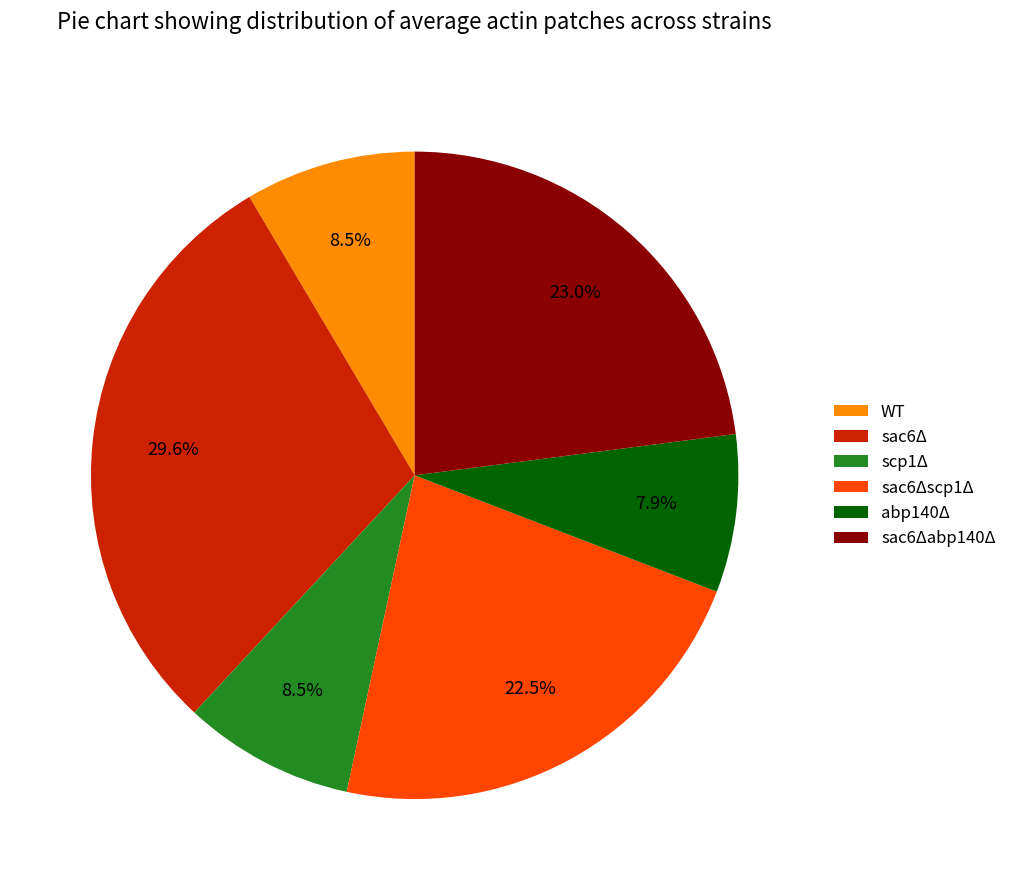

Between scp1Δ and sac6Δscp1Δ, which is larger?

sac6Δscp1Δ